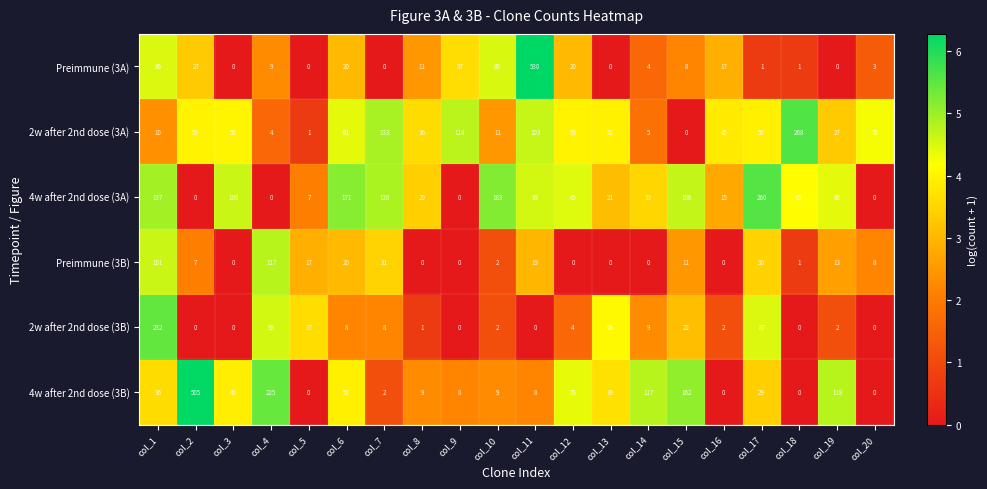

List the series in order of their peak value, highest first.

Preimmune (3A), 4w after 2nd dose (3B), 2w after 2nd dose (3A), 4w after 2nd dose (3A), 2w after 2nd dose (3B), Preimmune (3B)